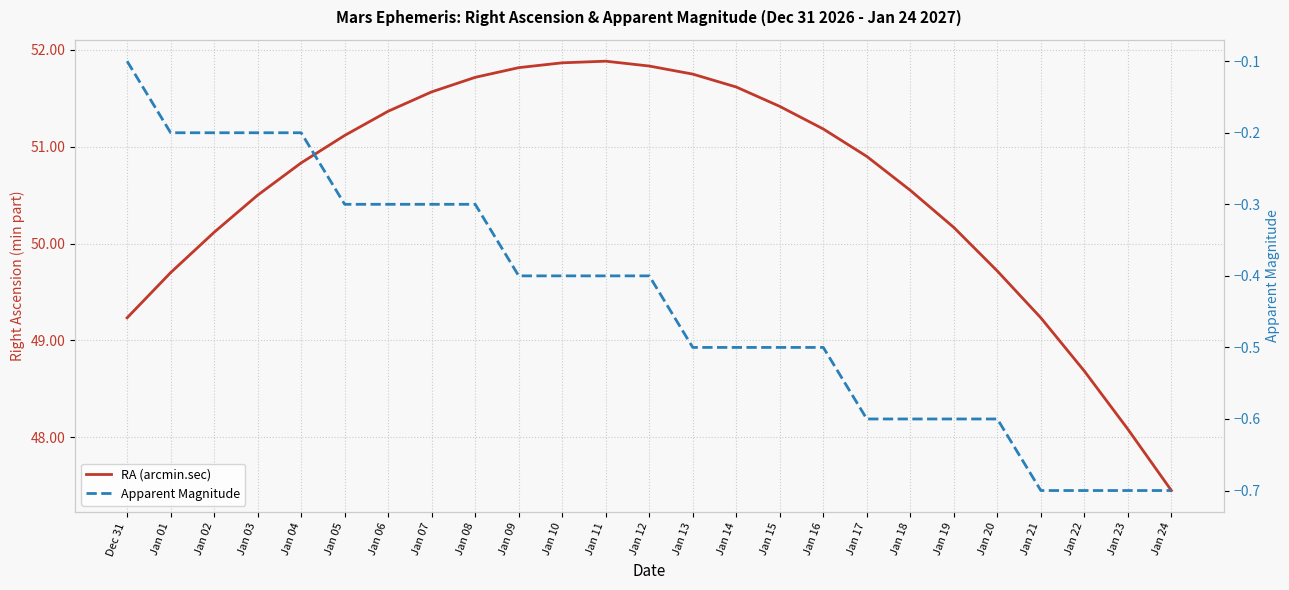

Which series has the largest range (max minus min)?

RA (arcmin.sec)